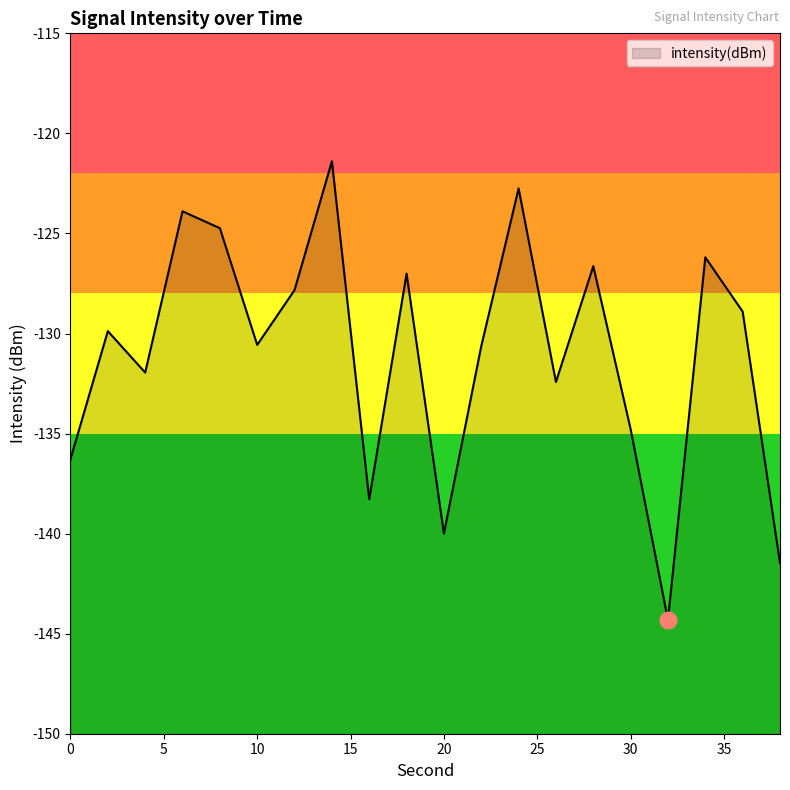

Rank the categories by value from highest to lowest.

14, 24, 6, 8, 34, 28, 18, 12, 36, 2, 10, 22, 4, 26, 30, 0, 16, 20, 38, 32